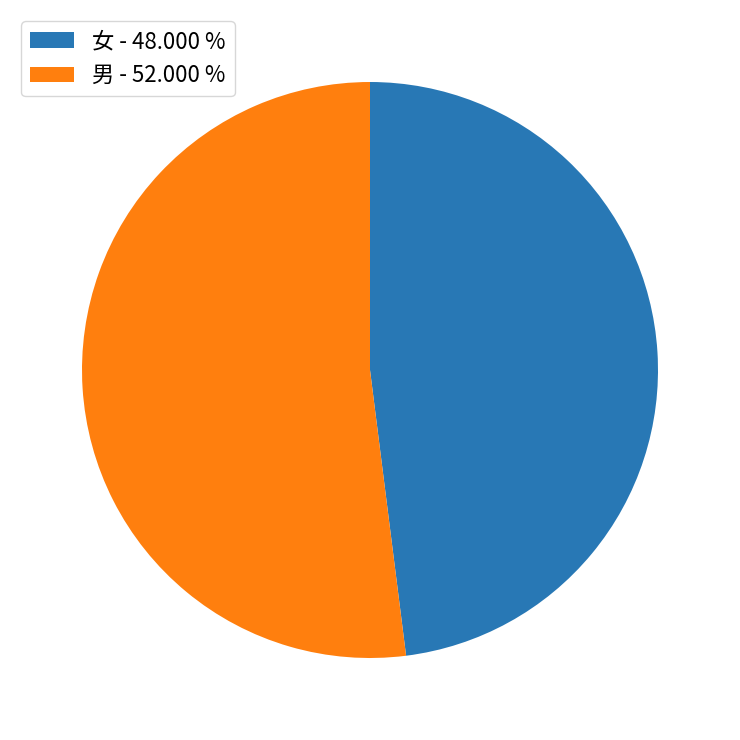

Combined, do 女 - 48.000 % and 男 - 52.000 % account for over 50%?

Yes